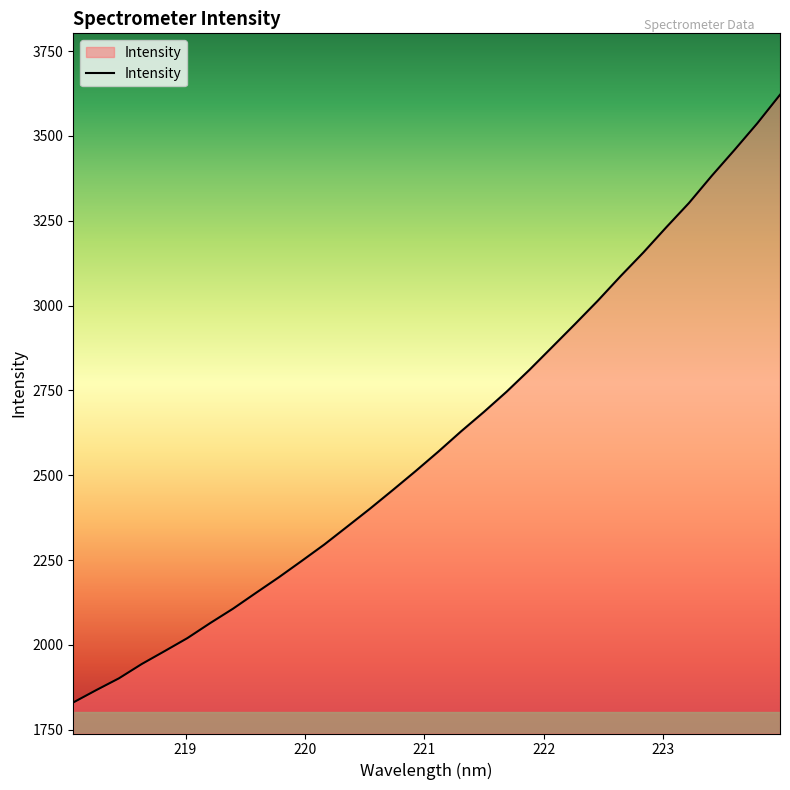

What is the minimum value shown in the chart?

1830.3